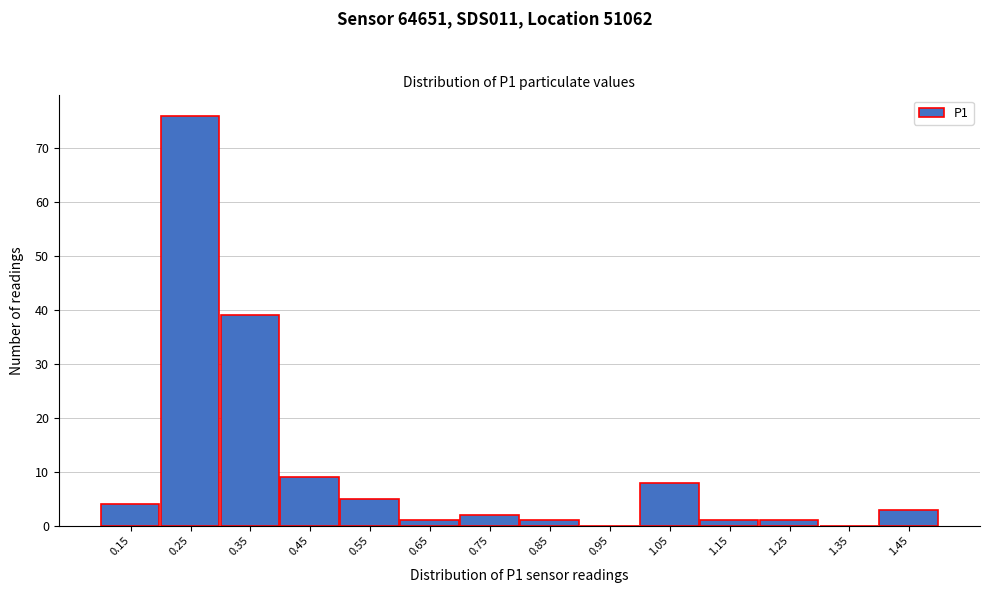

Reading right to left, extract all data points from this chart.

1.45=3	1.35=0	1.25=1	1.15=1	1.05=8	0.95=0	0.85=1	0.75=2	0.65=1	0.55=5	0.45=9	0.35=39	0.25=76	0.15=4